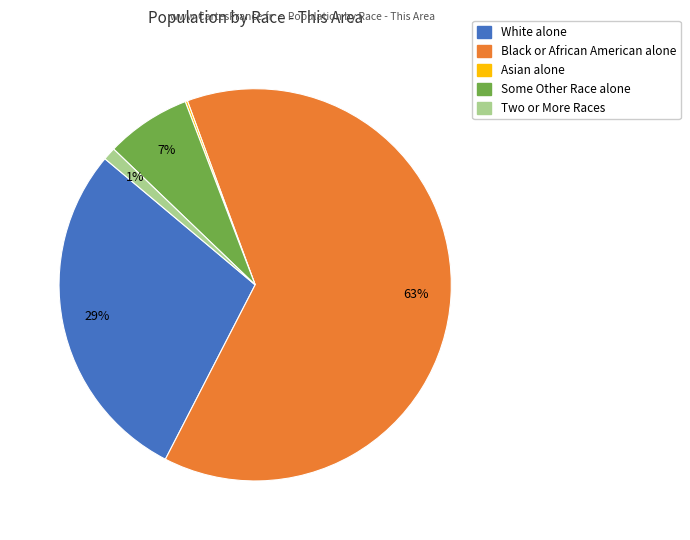

Which slice is the largest?

Black or African American alone